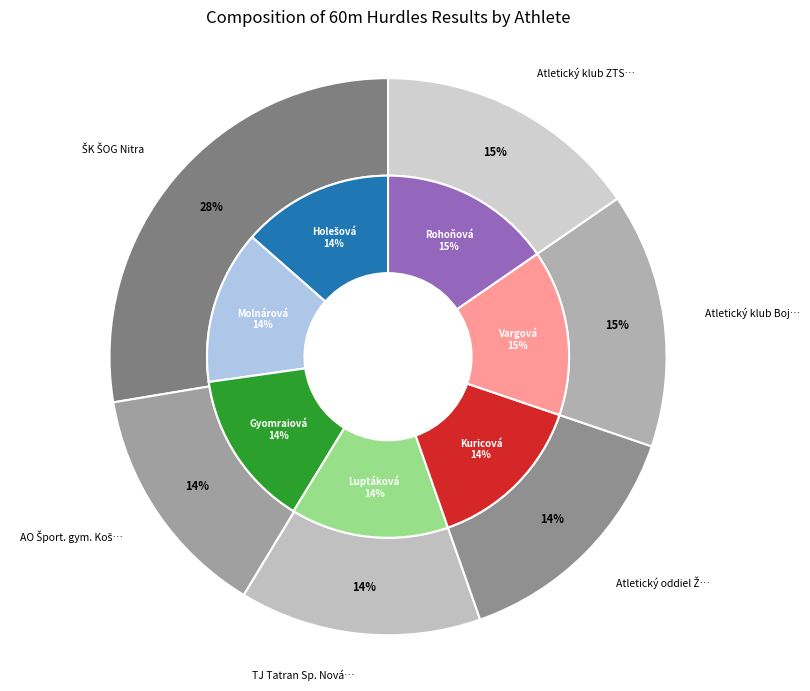

What is the change in value from Luptáková Veronika to Rohoňová Petra?

+0.9